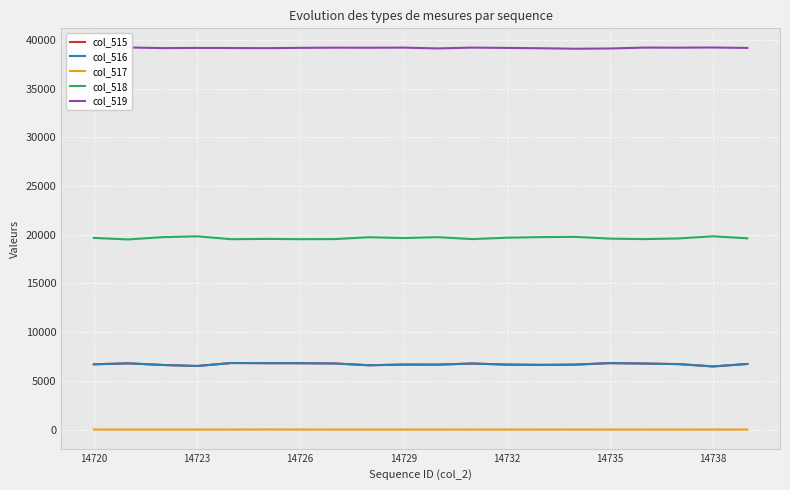

True or false: col_518 and col_516 intersect in this chart.

False